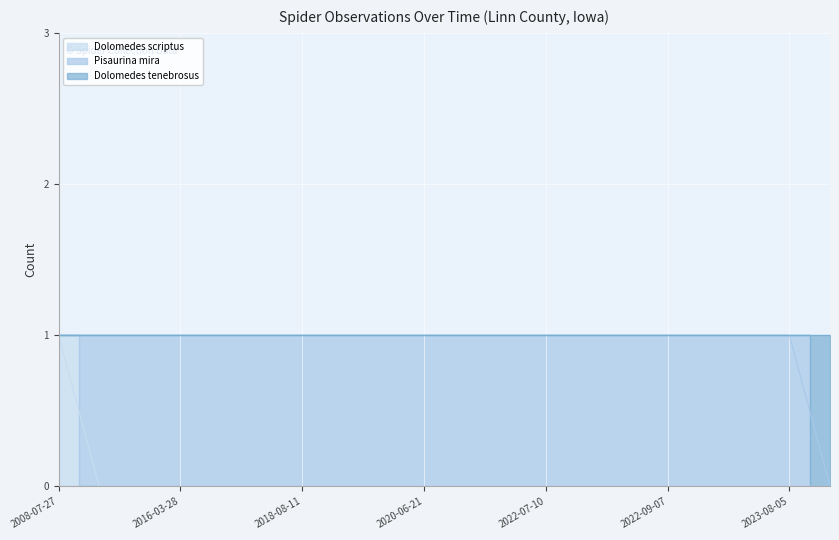

True or false: Dolomedes scriptus and Dolomedes tenebrosus intersect in this chart.

False